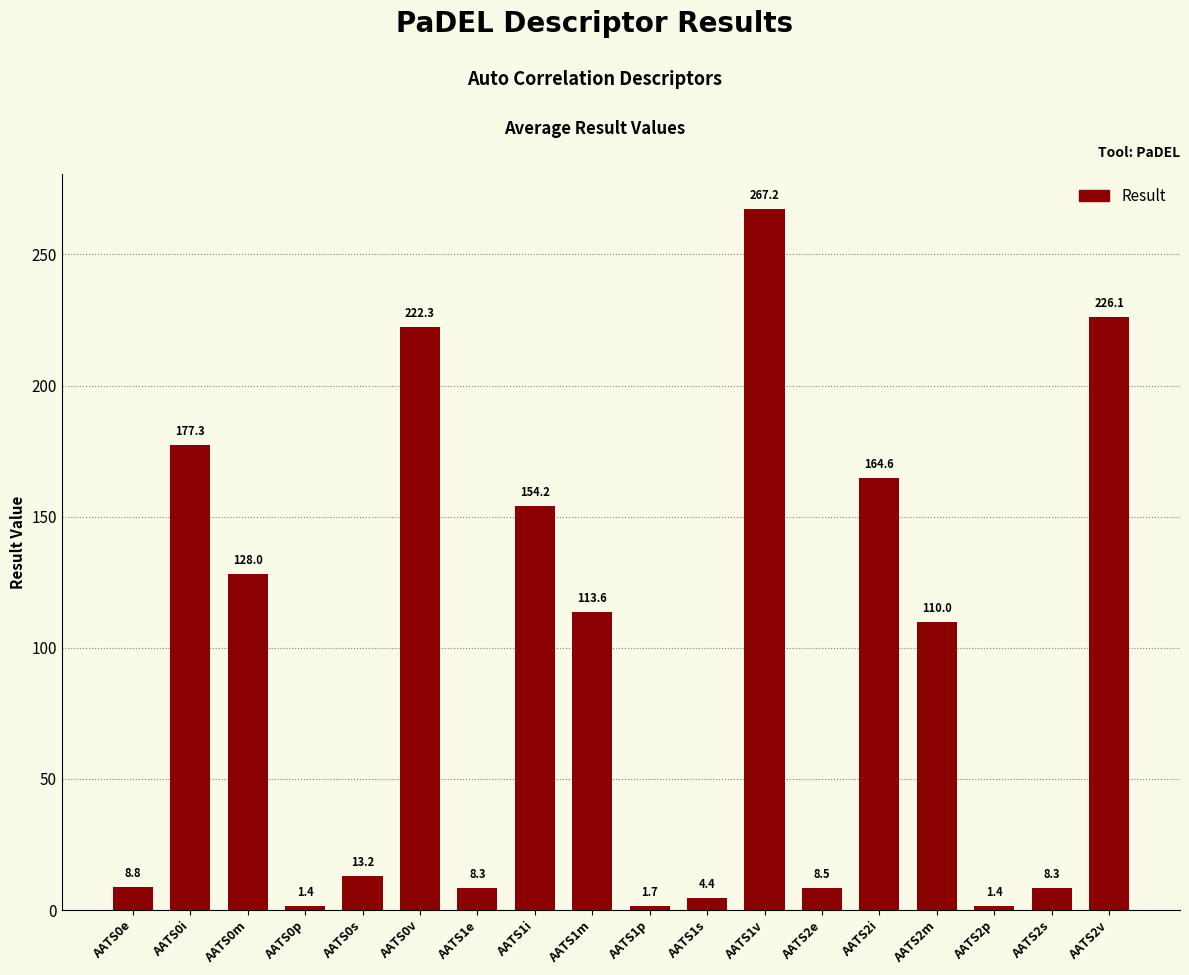

What is the difference between the values at AATS2e and AATS1e?

0.2